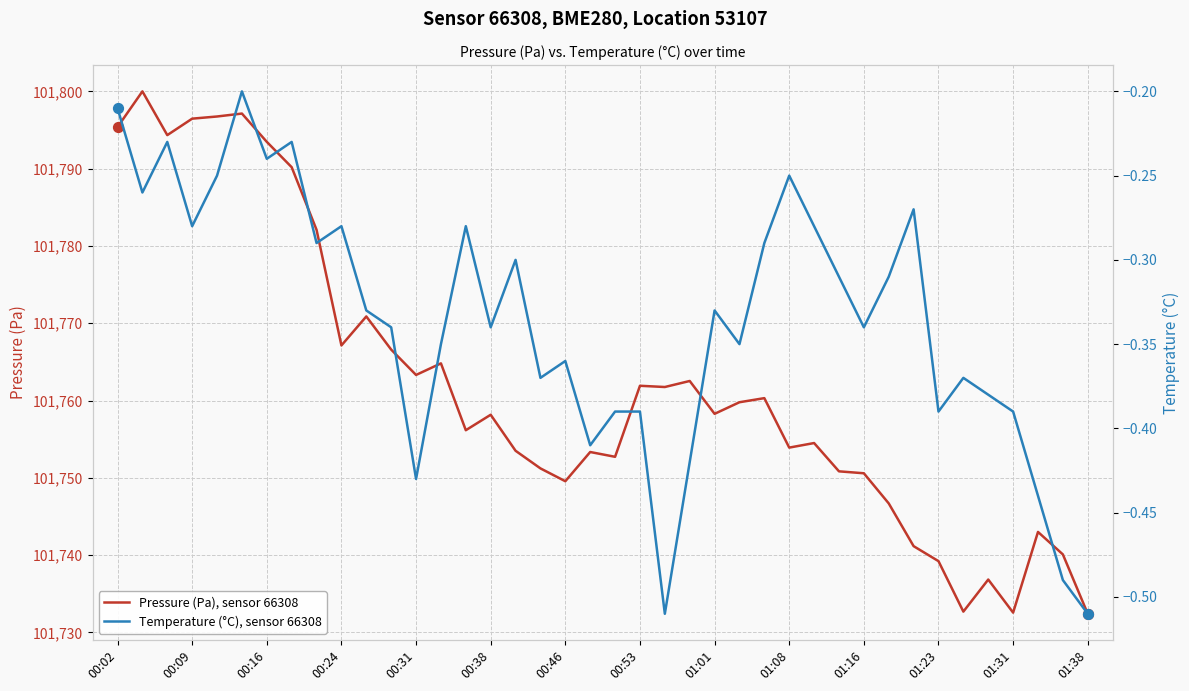

The value of Pressure (Pa), sensor 66308 at 00:24 is 68711.7. True or false?

False